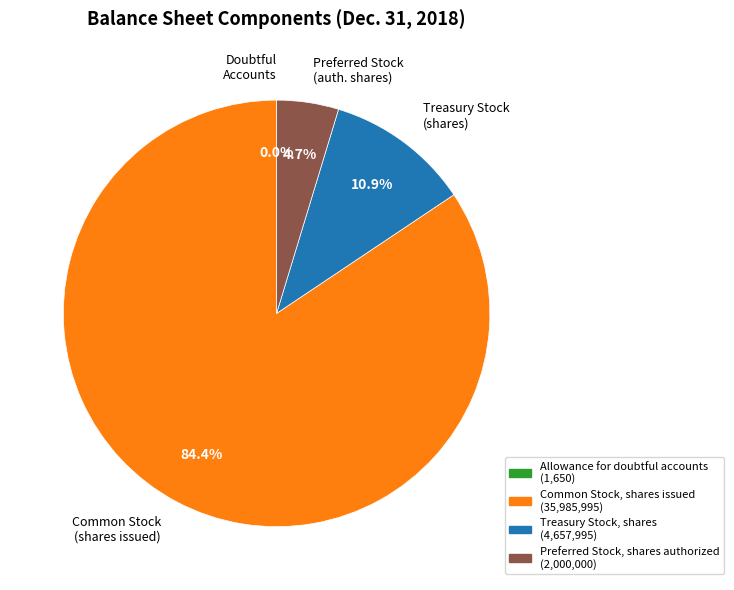

To the nearest percent, what is the average slice percentage?

25%